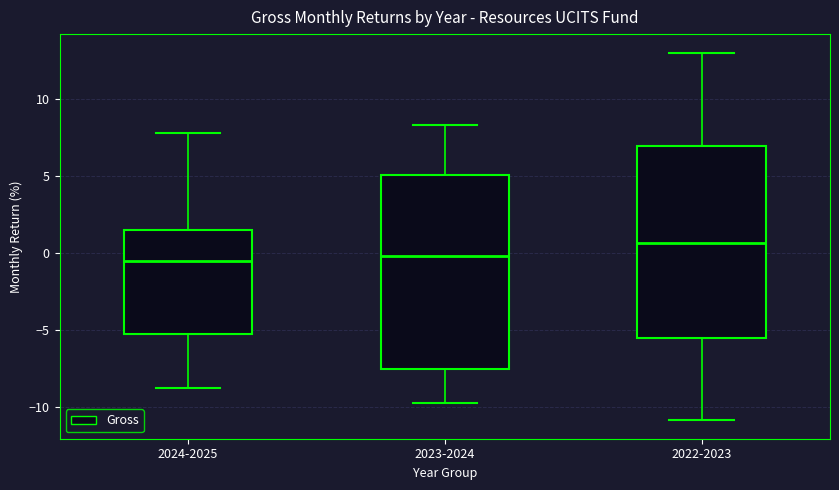

Reading left to right, transcribe this box plot: for each box, give where its median line is, the range the box spans, and where its two whiskers end, as read against the y-axis. The values are not printed on the chart, so give them approximately, as read against the axis.

2024-2025: median -0.5, box -5.0 to 1.5, whiskers -9.0 to 8.0
2023-2024: median 0.0, box -7.5 to 5.0, whiskers -9.5 to 8.5
2022-2023: median 0.5, box -5.5 to 7.0, whiskers -11.0 to 13.0